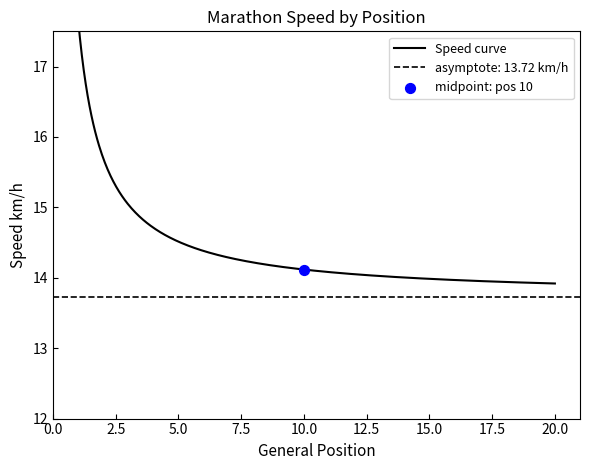

Between 10 and 8, which is larger?

8